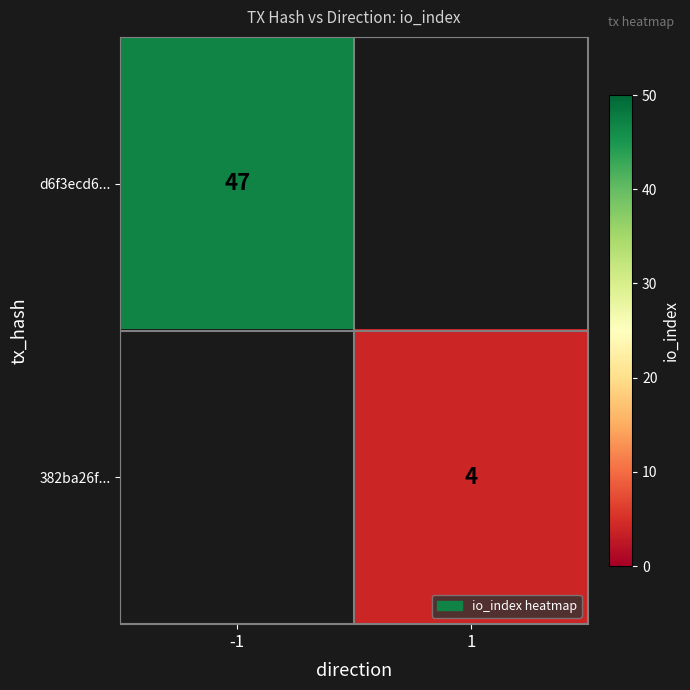

The value of 382ba26f... at 1 is 7. True or false?

False